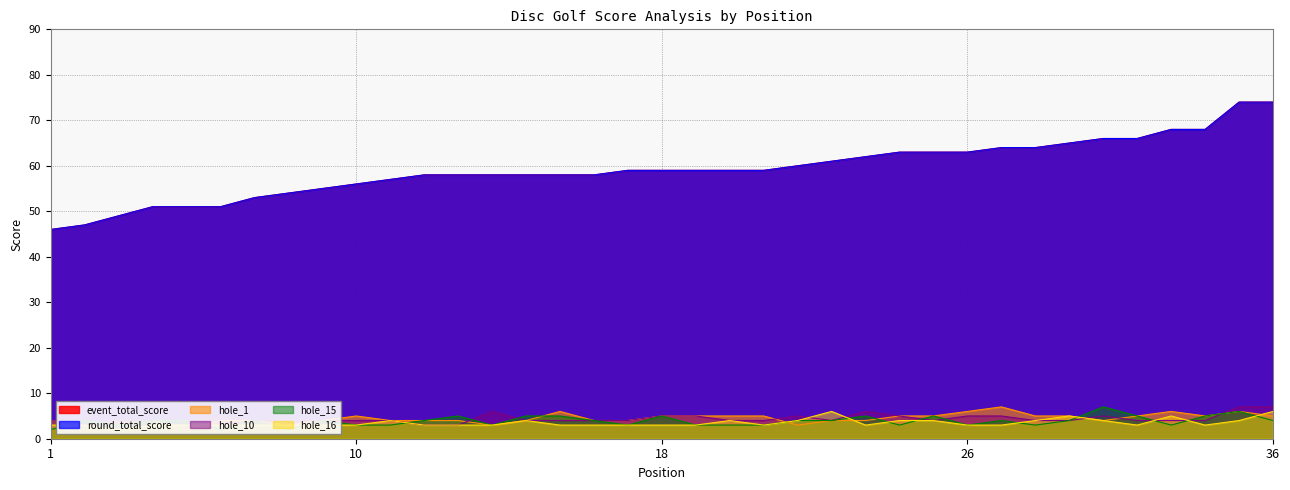

Between 9 and 36, which series saw the biggest shift?

event_total_score